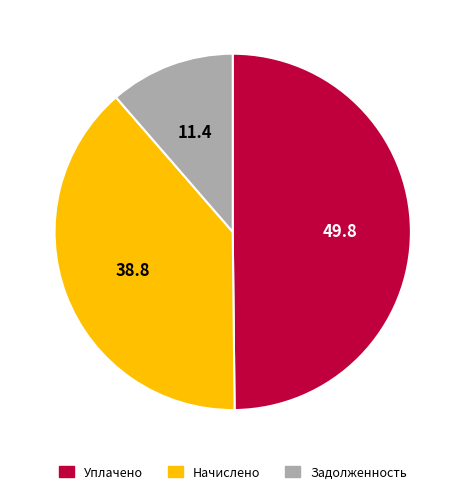

Is there any slice that represents more than half of the pie?

No